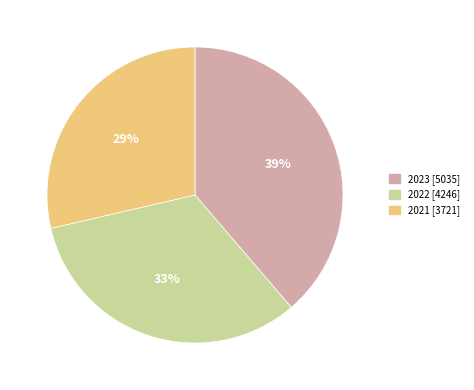

What percentage is the 2022 slice, to the nearest percent?

33%